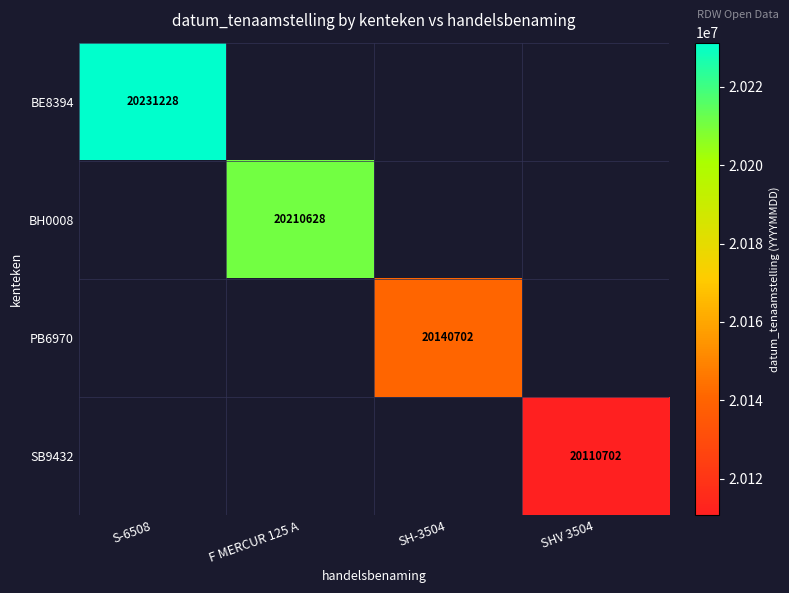

Is it true that BE8394 equals 8845970 at S-6508?

False